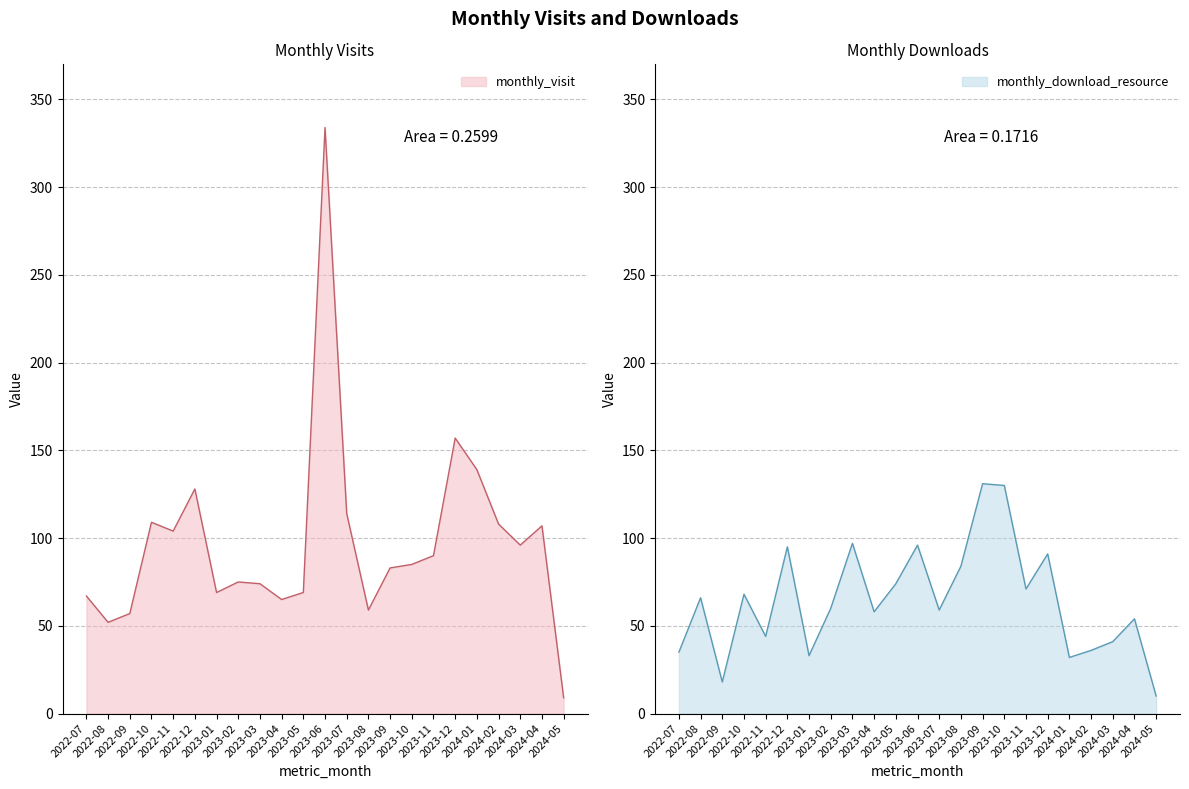

What are all the series names shown in the legend?

monthly_visit, monthly_download_resource